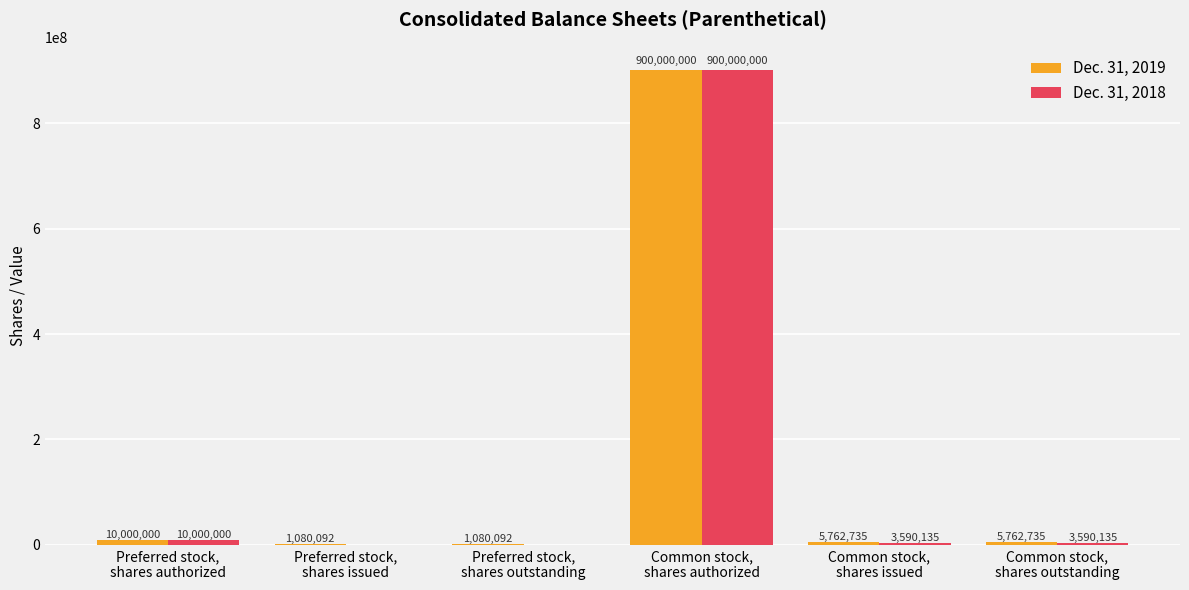

How many categories are shown in the chart?

6